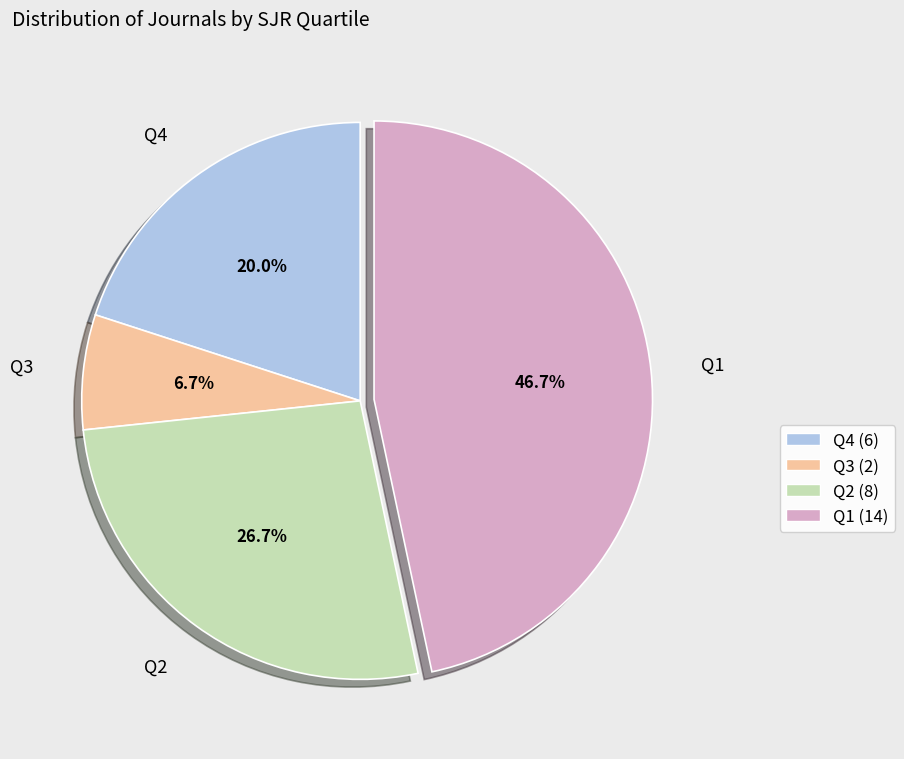

To the nearest percent, what is the combined percentage of Q4 and Q3?

27%